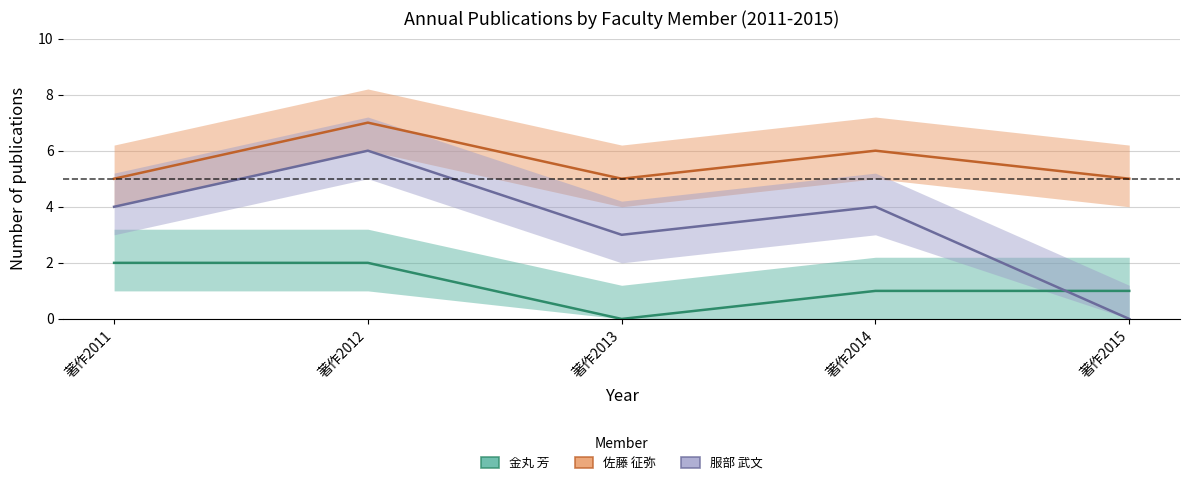

List the series in order of their overall mean, lowest first.

金丸 芳, 服部 武文, 佐藤 征弥